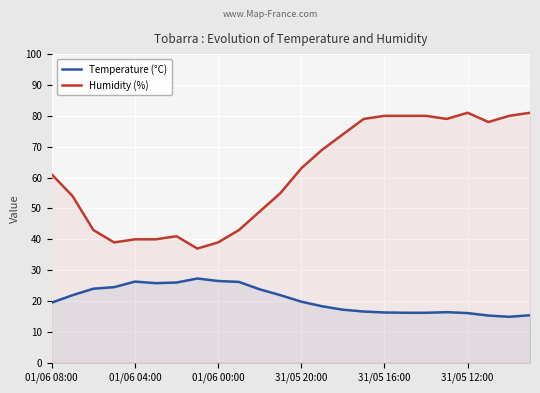

What is the maximum value for Humidity (%)?

81.0